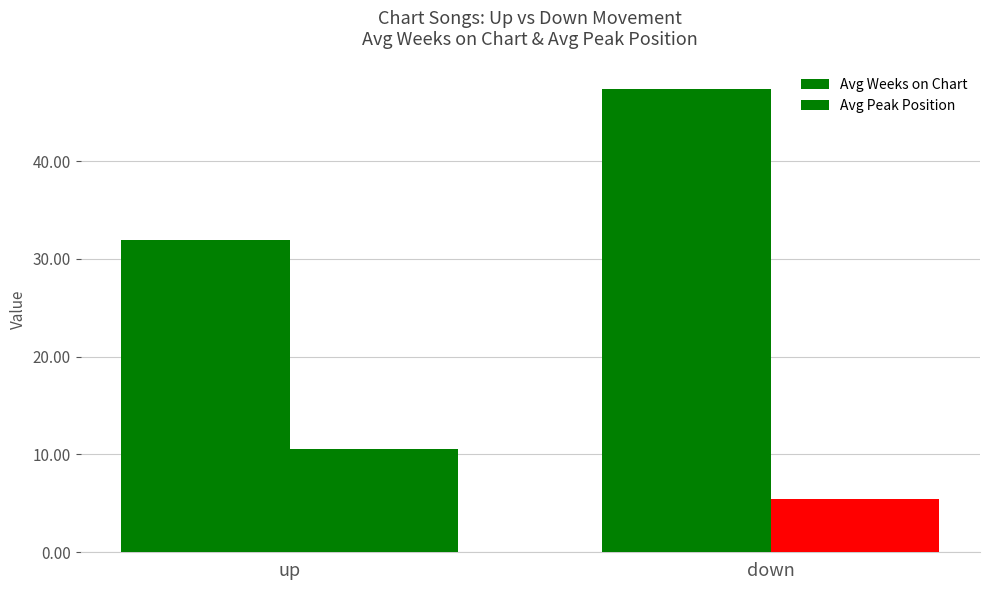

Reading left to right, extract all data points from this chart.

Avg Weeks on Chart: 31.9	47.4
Avg Peak Position: 10.6	5.5